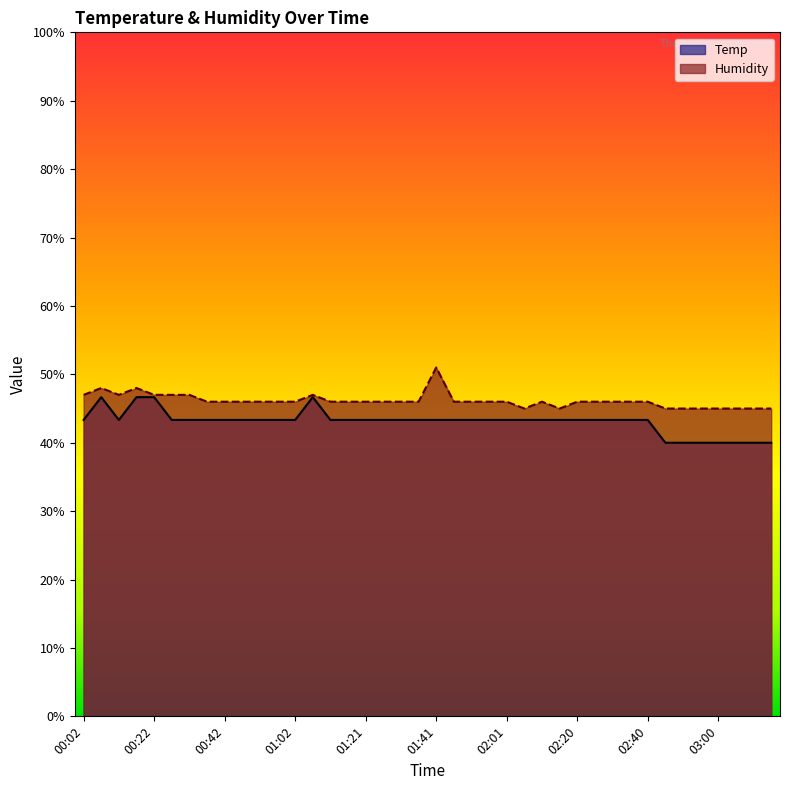

Reading left to right, what are all the values shown in this chart?

Temp: 00:02=43.3	00:07=46.7	00:12=43.3	00:17=46.7	00:22=46.7	00:27=43.3	00:32=43.3	00:37=43.3	00:42=43.3	00:47=43.3	00:52=43.3	00:57=43.3	01:02=43.3	01:07=46.7	01:11=43.3	01:16=43.3	01:21=43.3	01:26=43.3	01:31=43.3	01:36=43.3	01:41=43.3	01:46=43.3	01:51=43.3	01:56=43.3	02:01=43.3	02:06=43.3	02:11=43.3	02:15=43.3	02:20=43.3	02:25=43.3	02:30=43.3	02:35=43.3	02:40=43.3	02:45=40.0	02:50=40.0	02:55=40.0	03:00=40.0	03:05=40.0	03:10=40.0	03:15=40.0
Humidity: 00:02=47.0	00:07=48.0	00:12=47.0	00:17=48.0	00:22=47.0	00:27=47.0	00:32=47.0	00:37=46.0	00:42=46.0	00:47=46.0	00:52=46.0	00:57=46.0	01:02=46.0	01:07=47.0	01:11=46.0	01:16=46.0	01:21=46.0	01:26=46.0	01:31=46.0	01:36=46.0	01:41=51.0	01:46=46.0	01:51=46.0	01:56=46.0	02:01=46.0	02:06=45.0	02:11=46.0	02:15=45.0	02:20=46.0	02:25=46.0	02:30=46.0	02:35=46.0	02:40=46.0	02:45=45.0	02:50=45.0	02:55=45.0	03:00=45.0	03:05=45.0	03:10=45.0	03:15=45.0